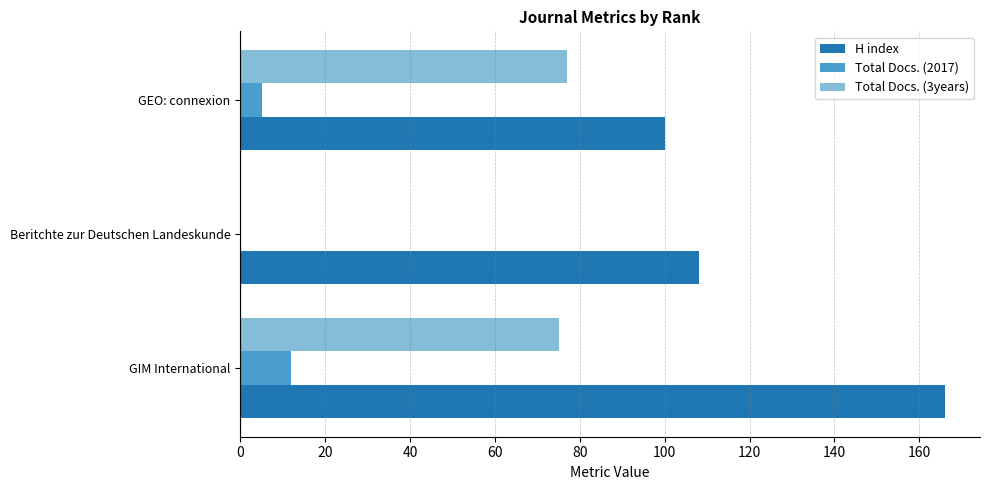

Count the Total Docs. (2017) values in the range 0 to 12.

3